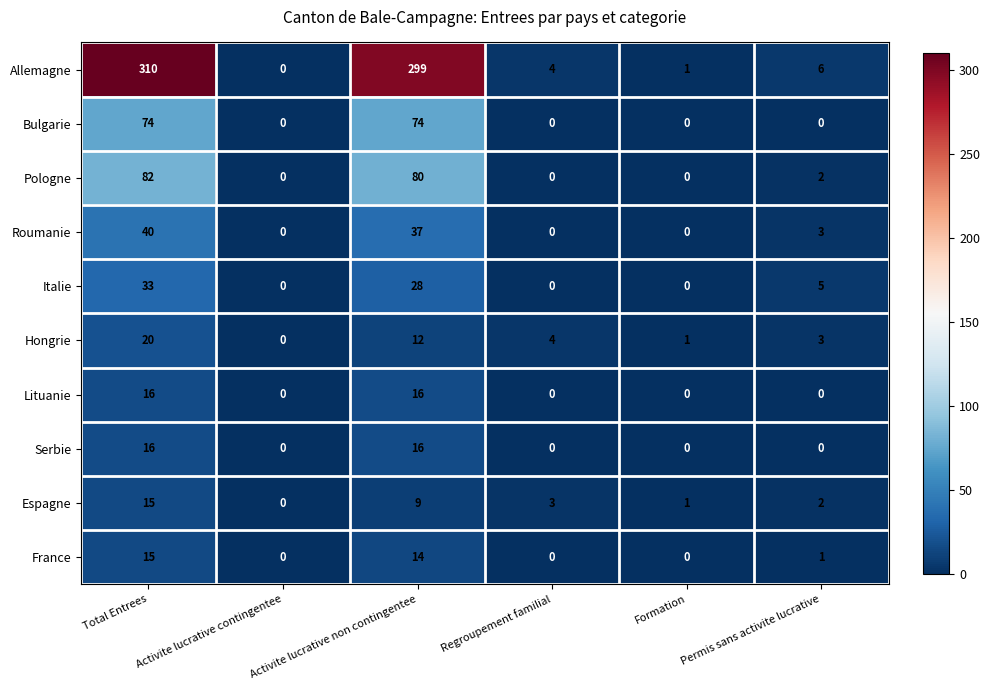

Is it true that Espagne equals 9 at Activite lucrative non contingentee?

True